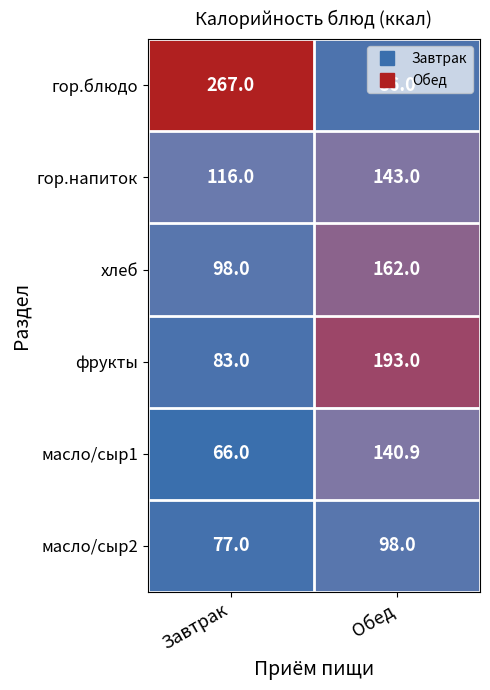

At which category is the sum across all series the highest?

Обед